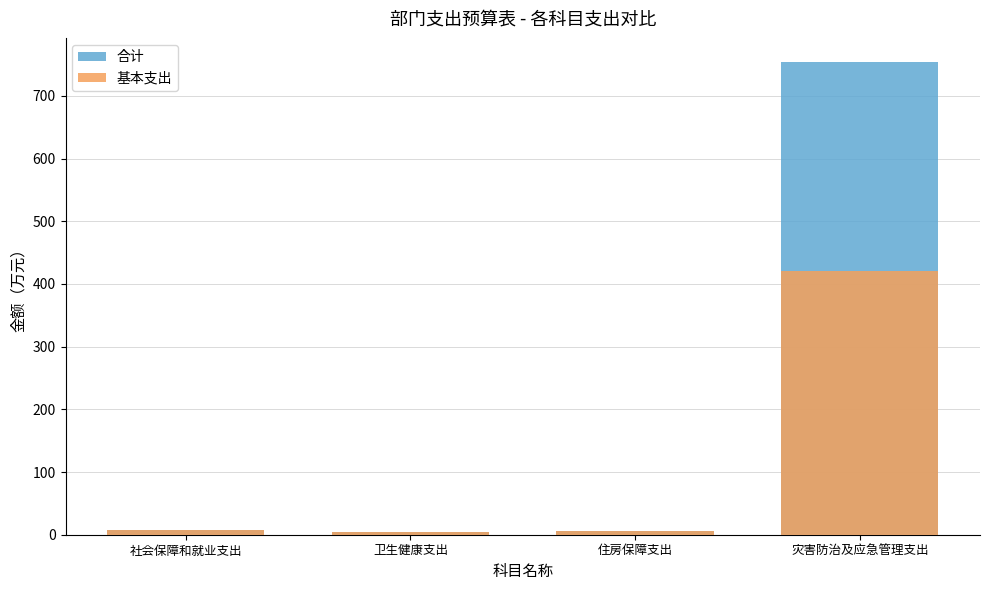

What is the total value across all series at 卫生健康支出?

8.9